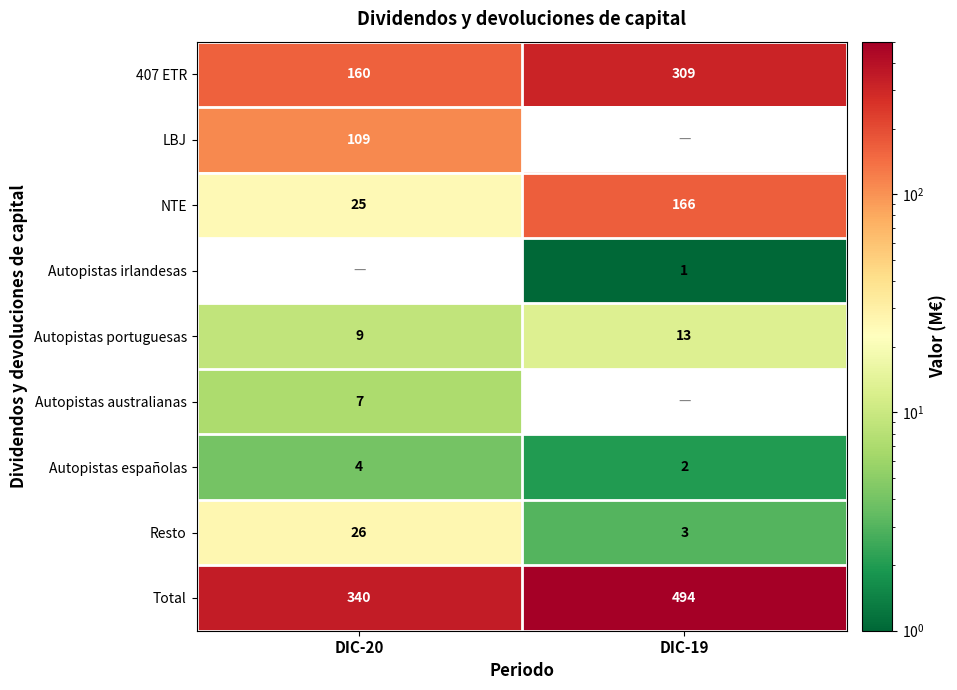

The value of Autopistas portuguesas at DIC-20 is 13.1. True or false?

False